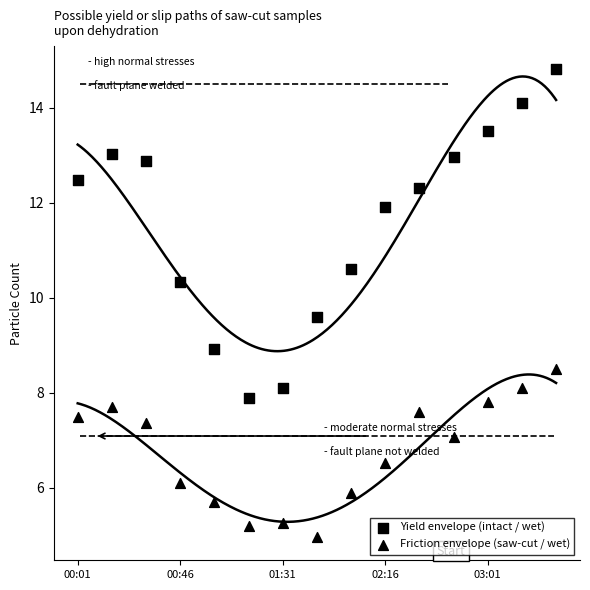

Count the number of points in this scatter plot.

30